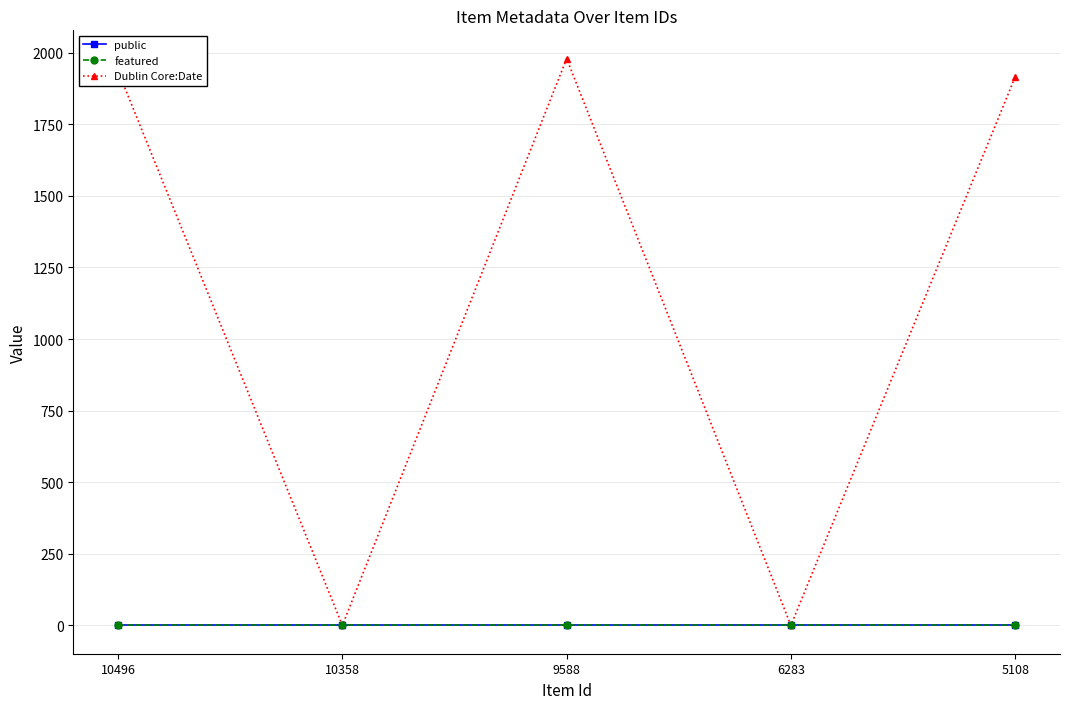

Reading left to right, what are all the values shown in this chart?

public: 1	1	1	1	1
featured: 0	0	0	0	0
Dublin Core:Date: 1935	0	1979	0	1915